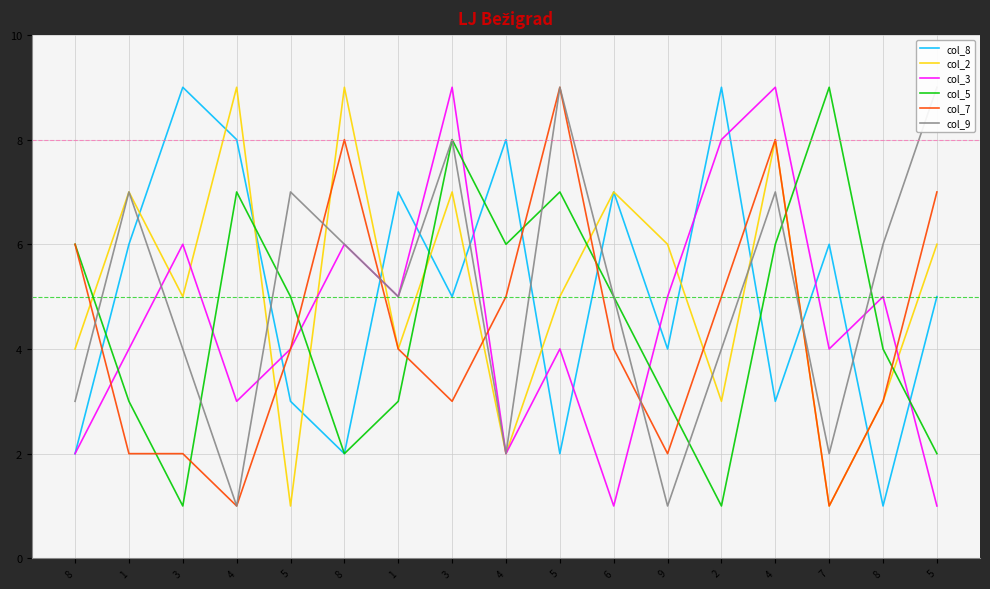

What is the label of the 4th point from the right?

4